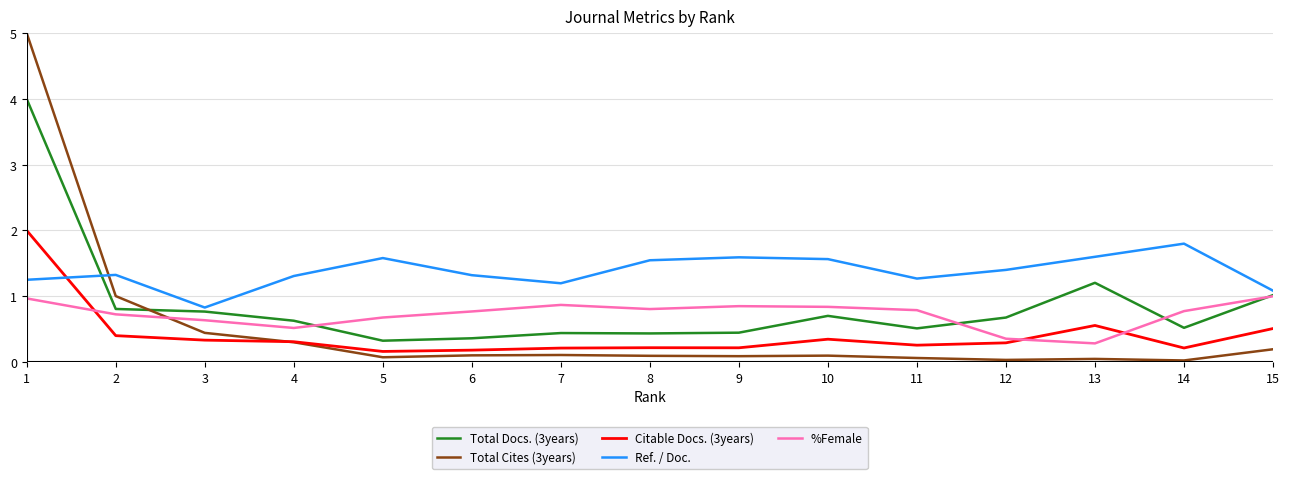

At 13, list the series in order from largest to smallest.

Ref. / Doc., Total Docs. (3years), Citable Docs. (3years), %Female, Total Cites (3years)